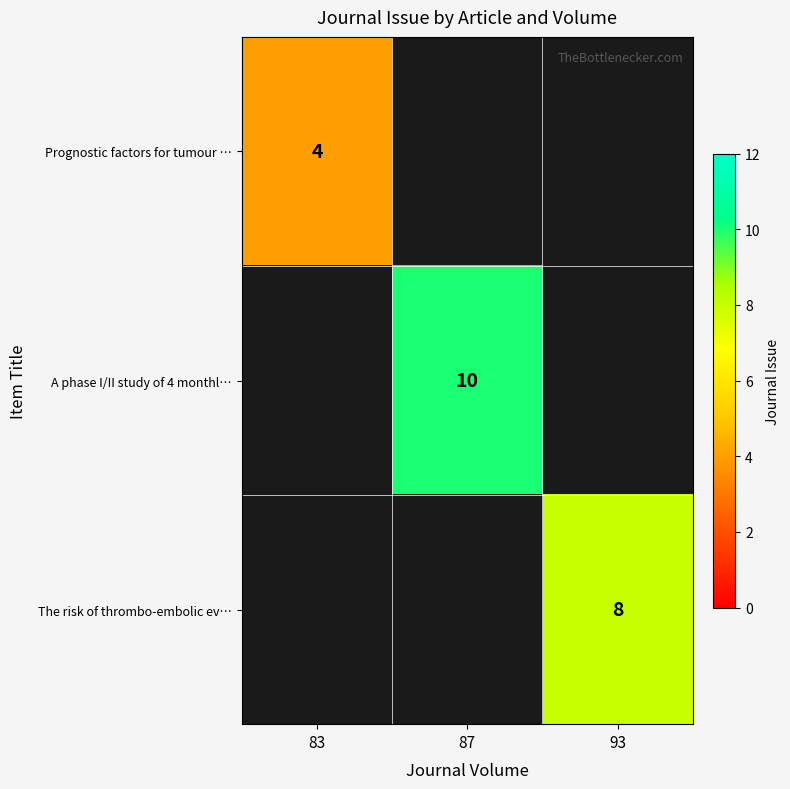

At which label does row_0 reach its minimum?

83